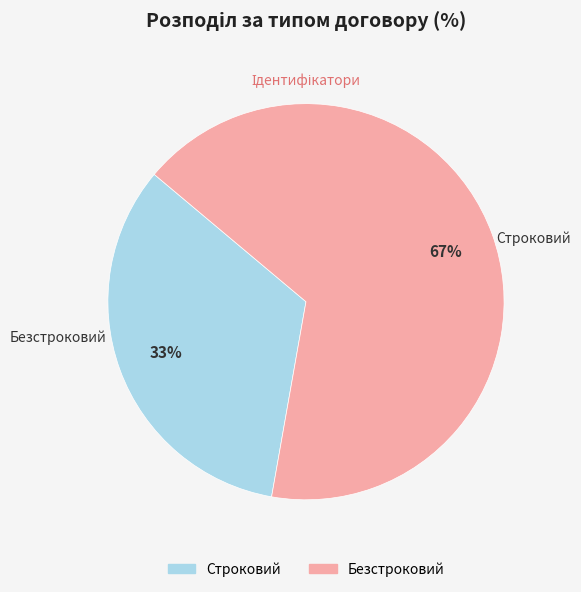

To the nearest percent, what is the combined percentage of Безстроковий and Строковий?

100%